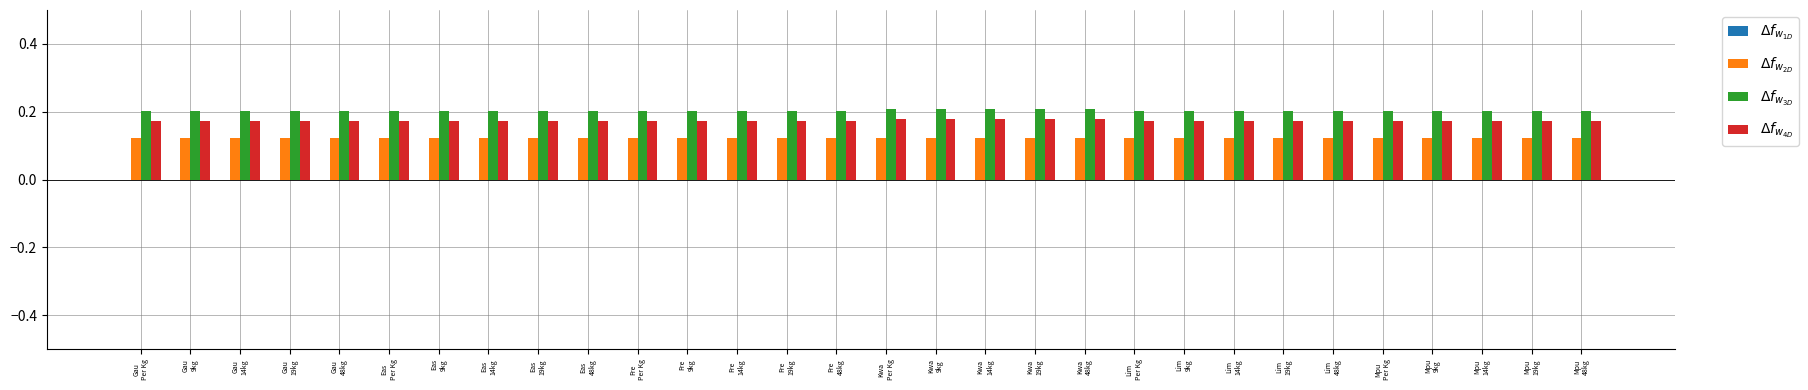

The value of $\Delta f_{w_{3D}}$ at Lim
48kg is 0.1. True or false?

False